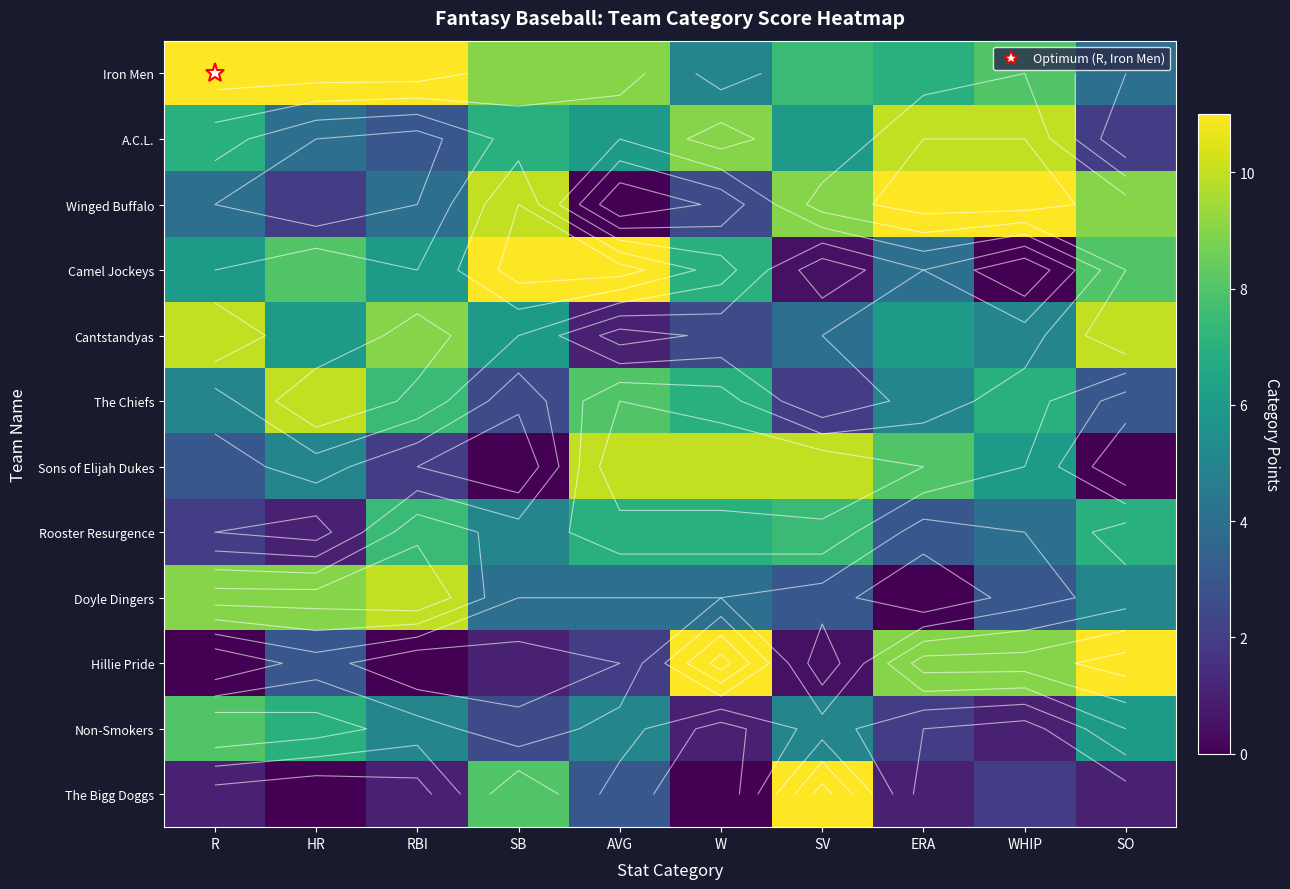

How many values in the Non-Smokers series are below 5?

4